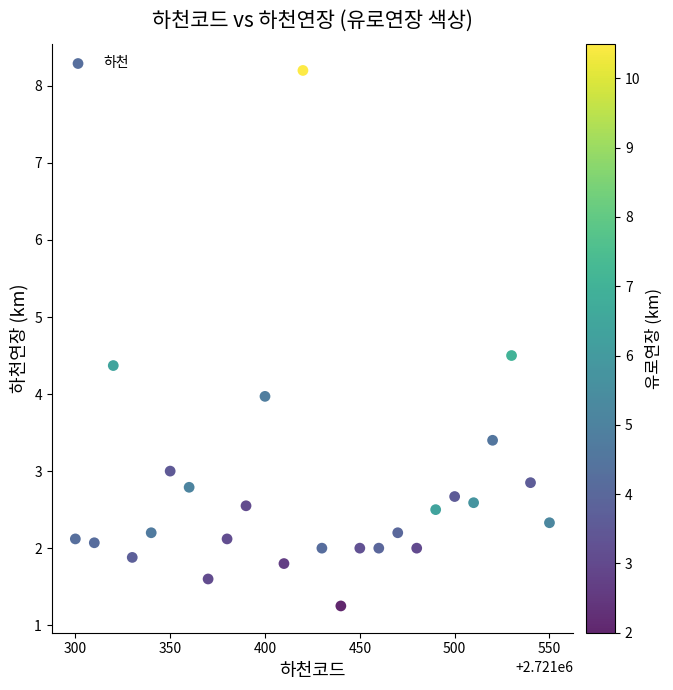

What is the range of X values (max minus min)?

250.0